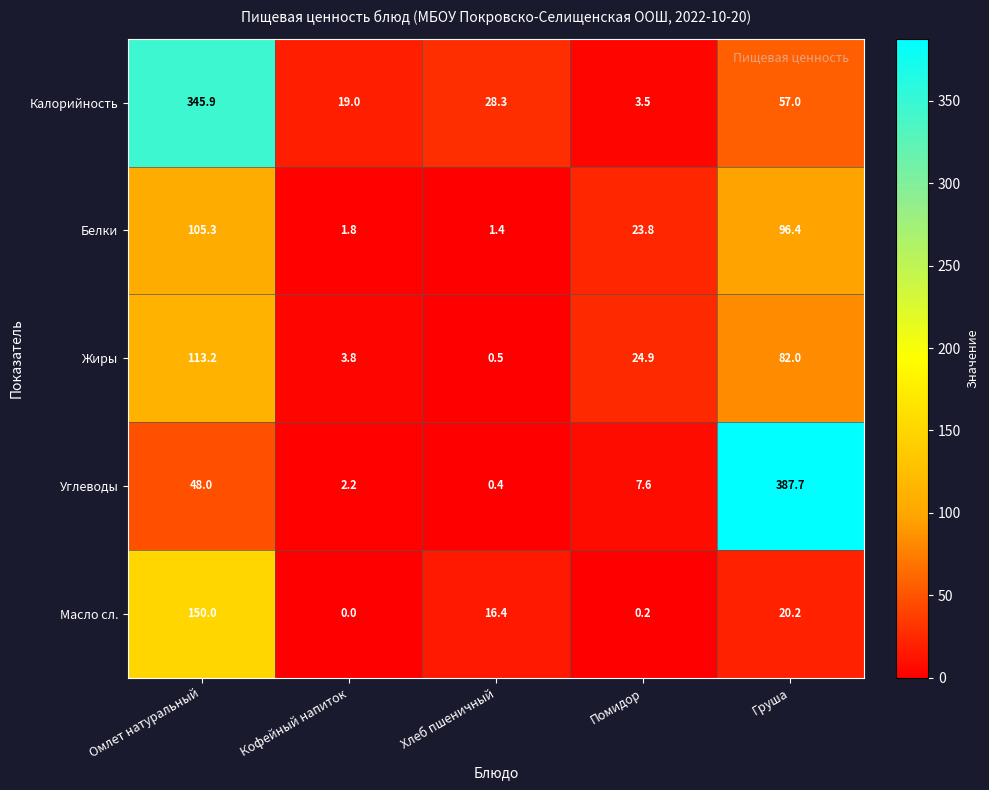

List the series in order of their peak value, highest first.

Углеводы, Калорийность, Масло сл., Жиры, Белки